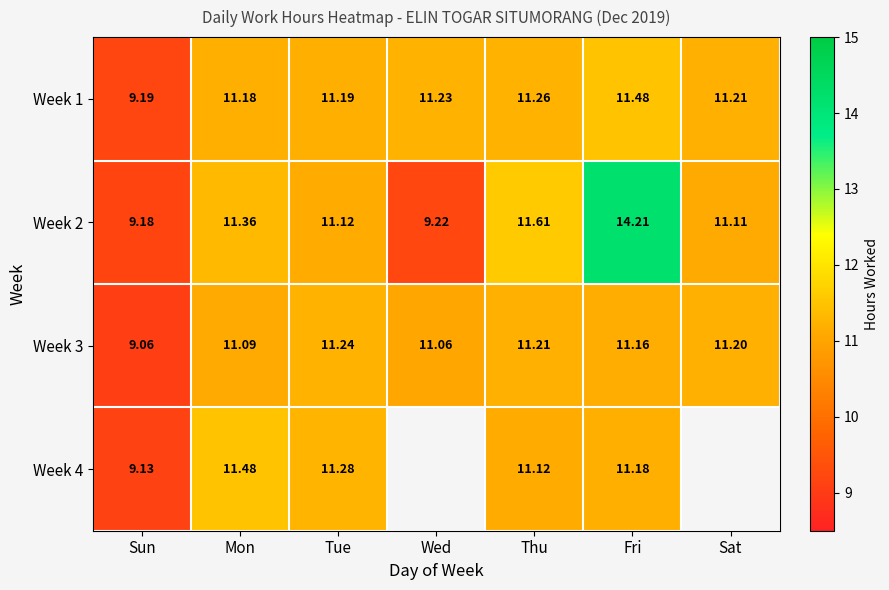

What is the spread (max minus min) of values at Thu?

0.5